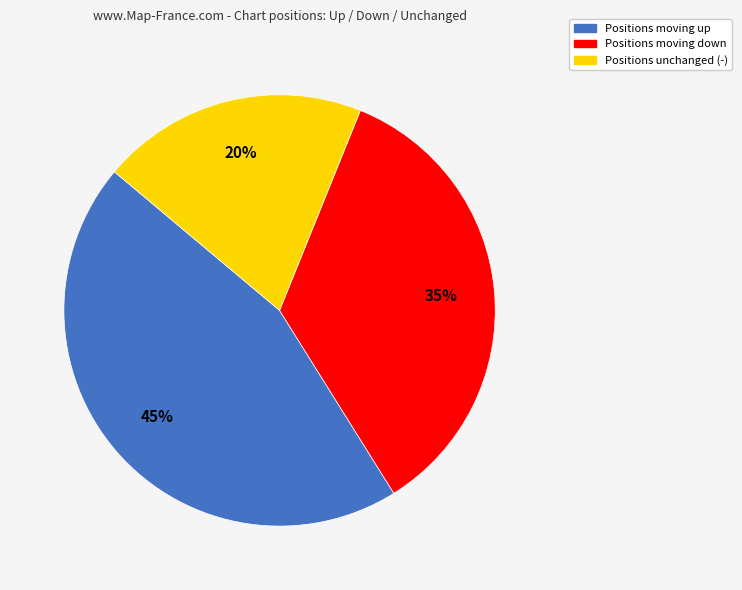

To the nearest percent, what is the average slice percentage?

33%